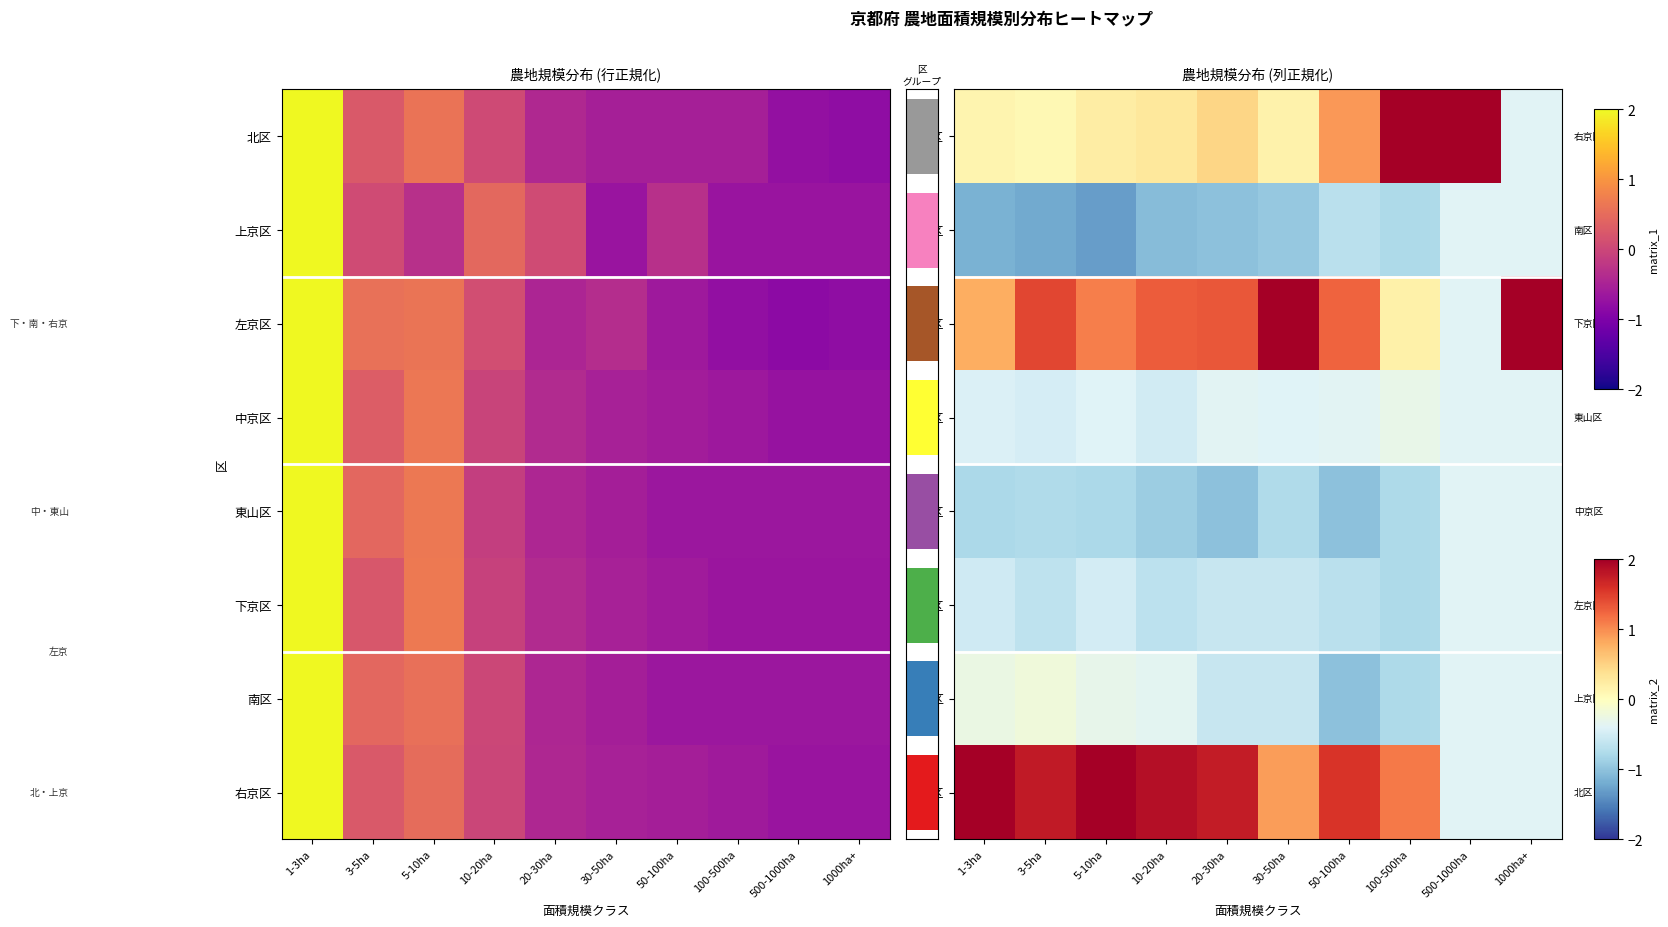

True or false: 下京区 has a value of -1.1 at 3-5ha.

False